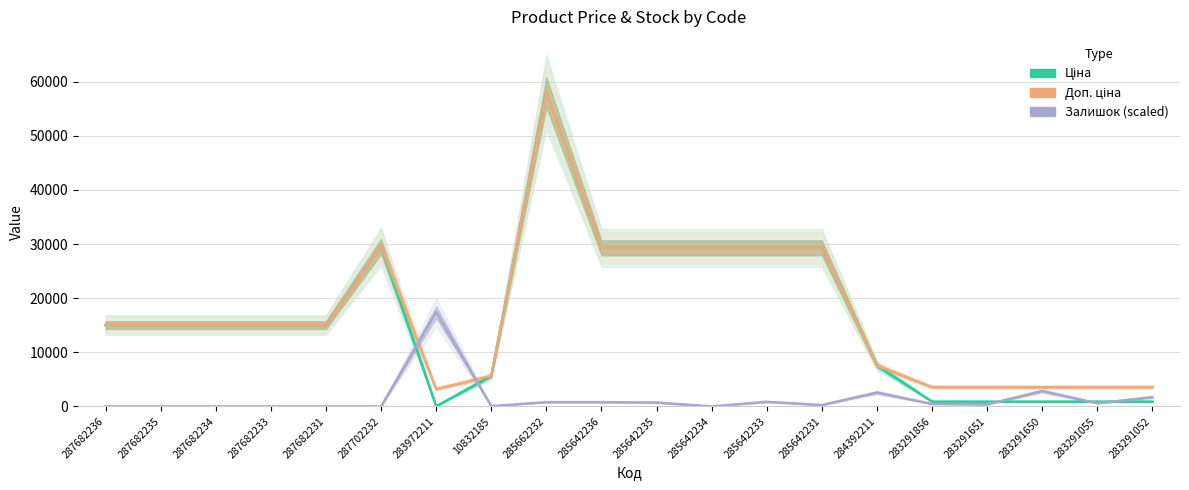

Is it true that Доп. ціна equals 5636.0 at 10832185?

True